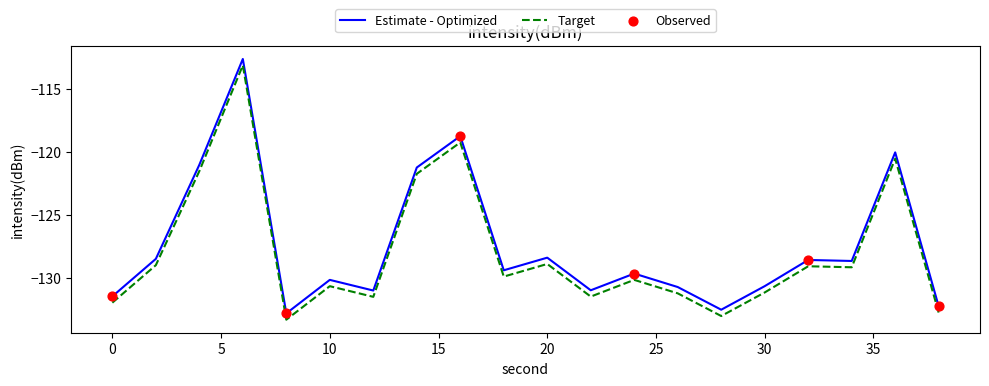

What is the minimum value for Target?

-133.3